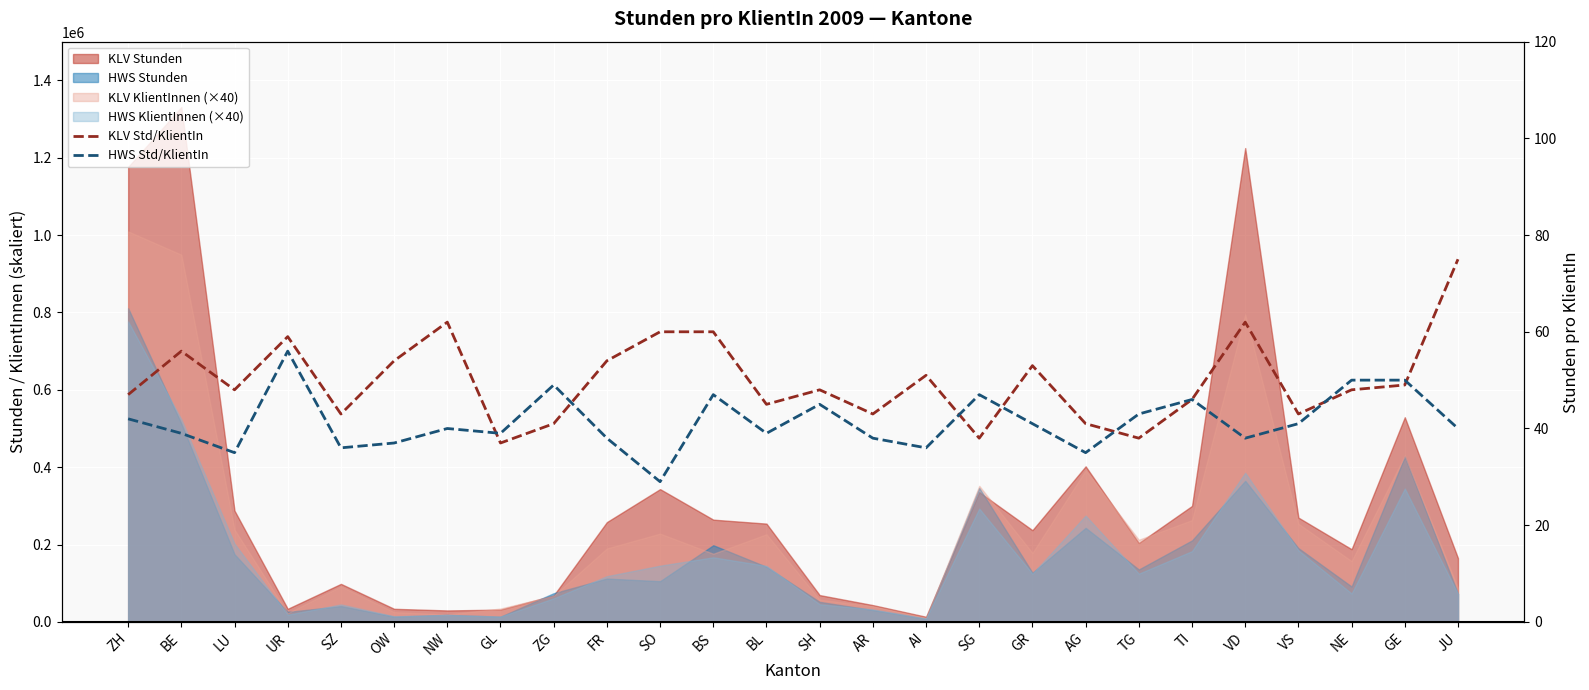

Reading left to right, extract all data points from this chart.

KLV Std/KlientIn: 47	56	48	59	43	54	62	37	41	54	60	60	45	48	43	51	38	53	41	38	46	62	43	48	49	75
HWS Std/KlientIn: 42	39	35	56	36	37	40	39	49	38	29	47	39	45	38	36	47	41	35	43	46	38	41	50	50	40